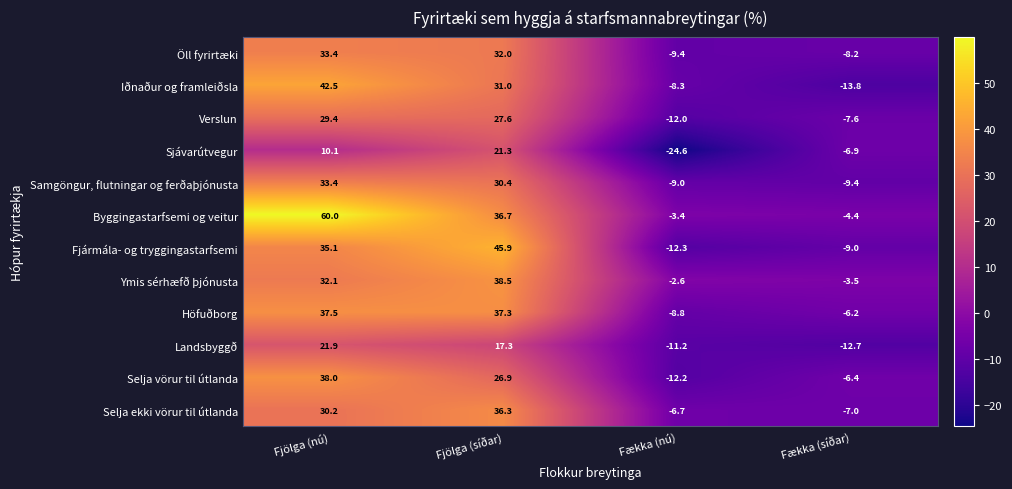

What is the difference between the maximum and minimum values in the Iðnaður og framleiðsla series?

56.3